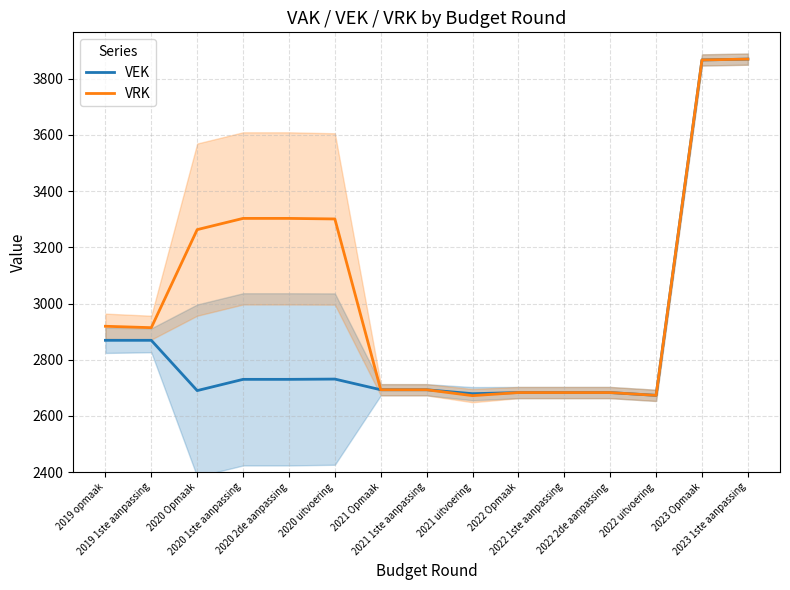

Rank the series at 2022 Opmaak from lowest to highest value.

VEK, VRK